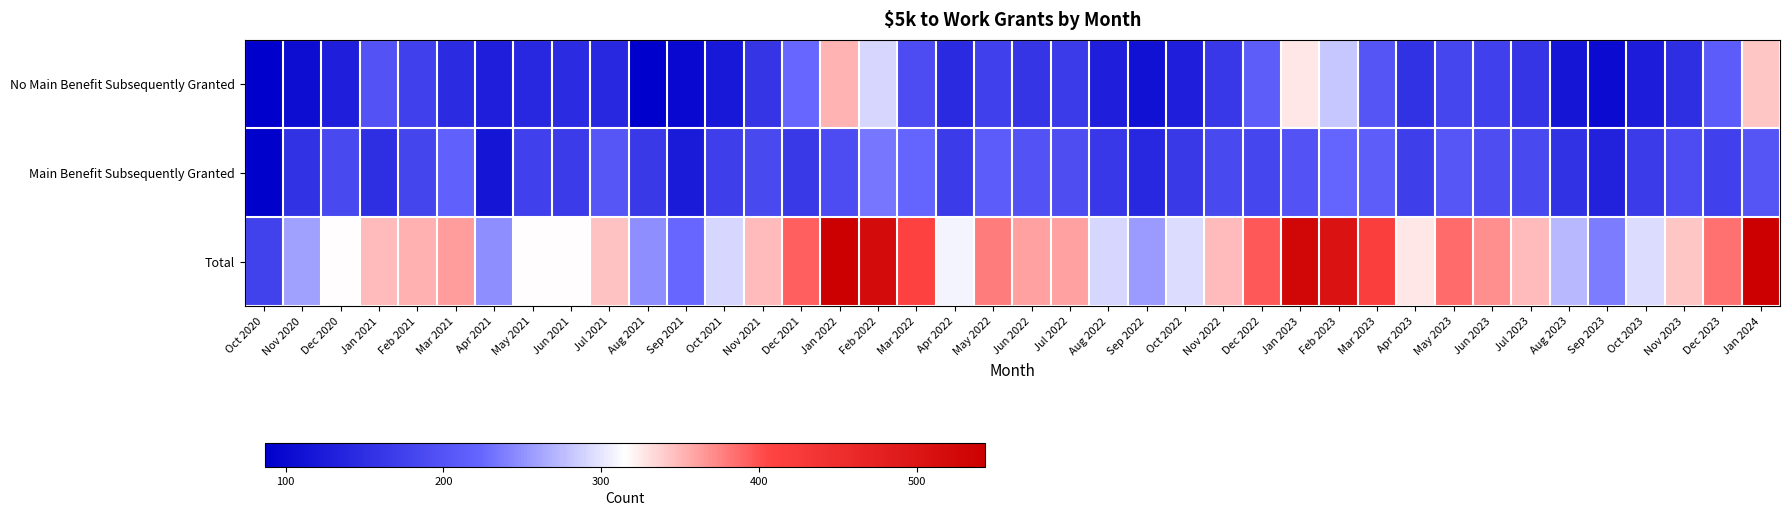

Between Dec 2022 and Oct 2023, which series saw the biggest shift?

Total